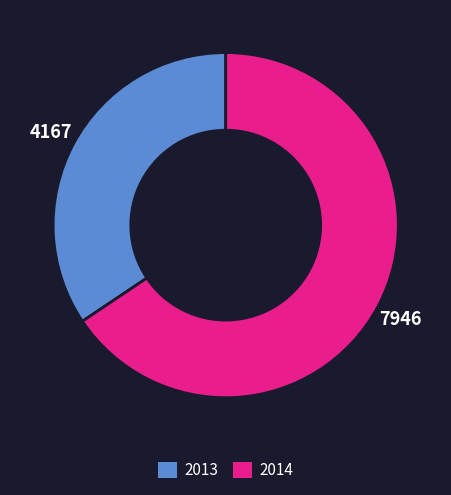

Which slice represents more than half of the pie?

2014